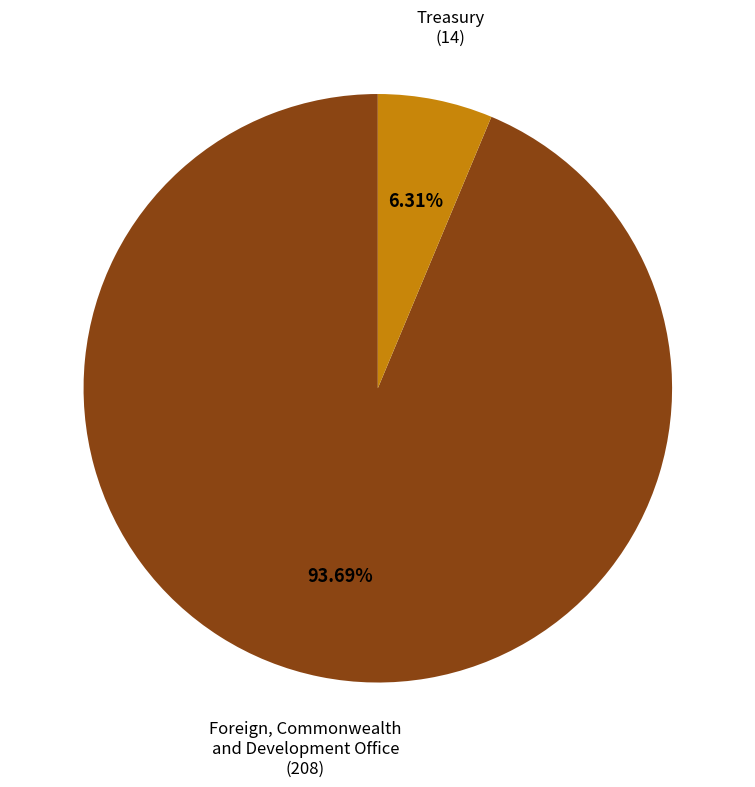

To the nearest percent, what is the combined percentage of Foreign, Commonwealth and Development Office (208) and Treasury (14)?

100%